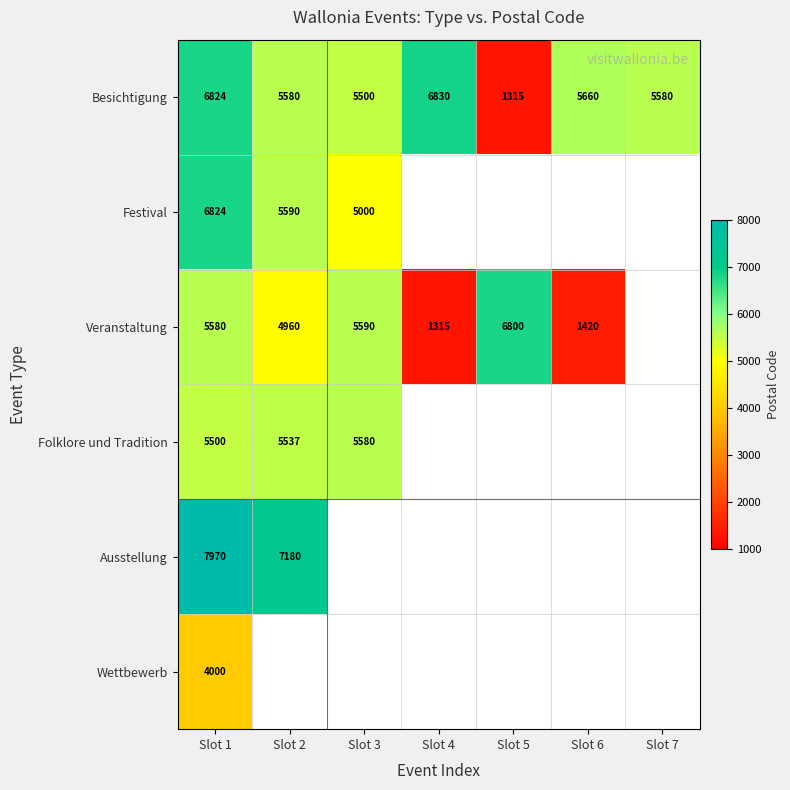

At how many categories does at least one series exceed 6642?

4